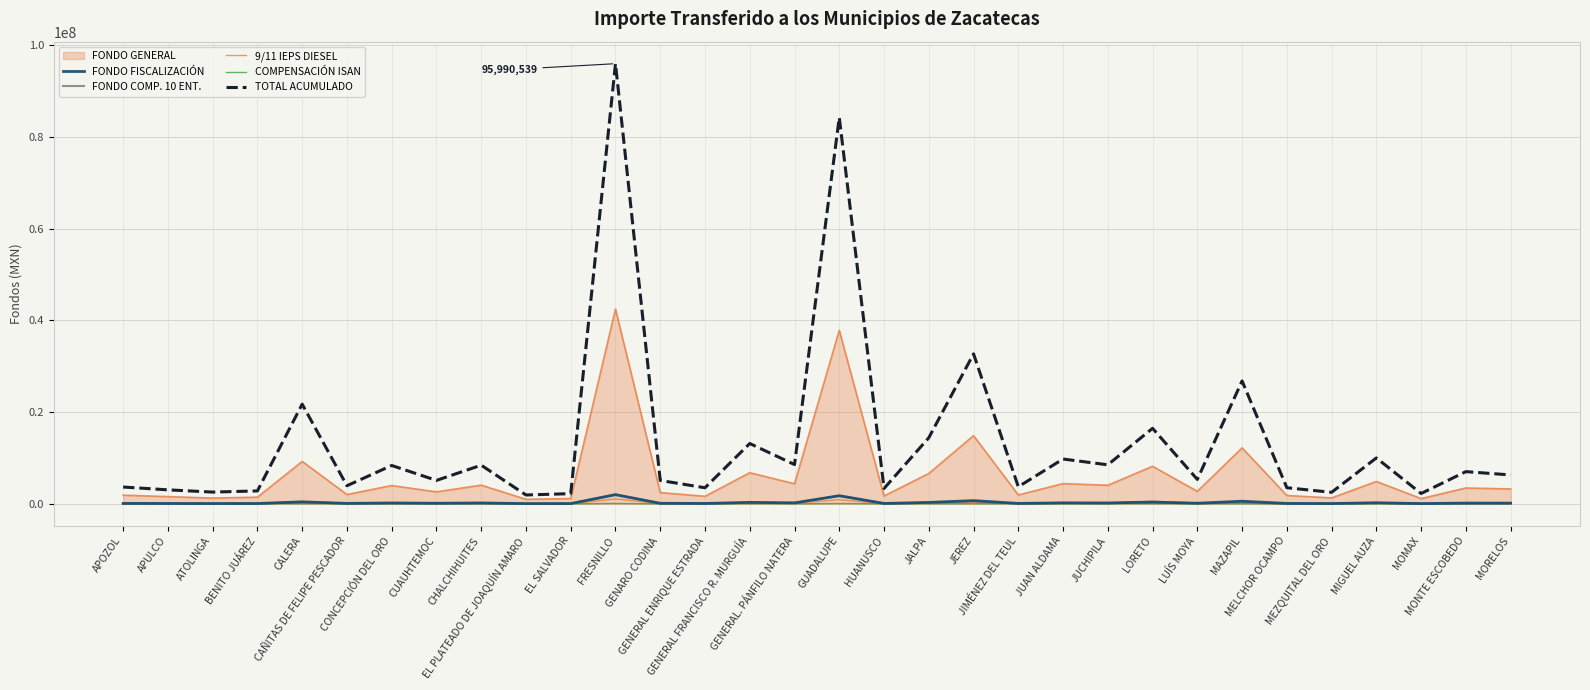

Does the chart have visible grid lines?

Yes